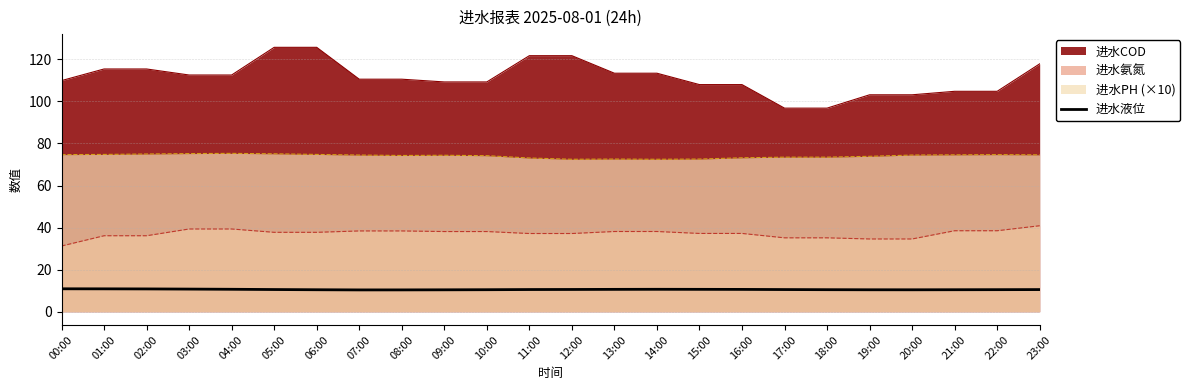

What position from the right is 21:00?

3